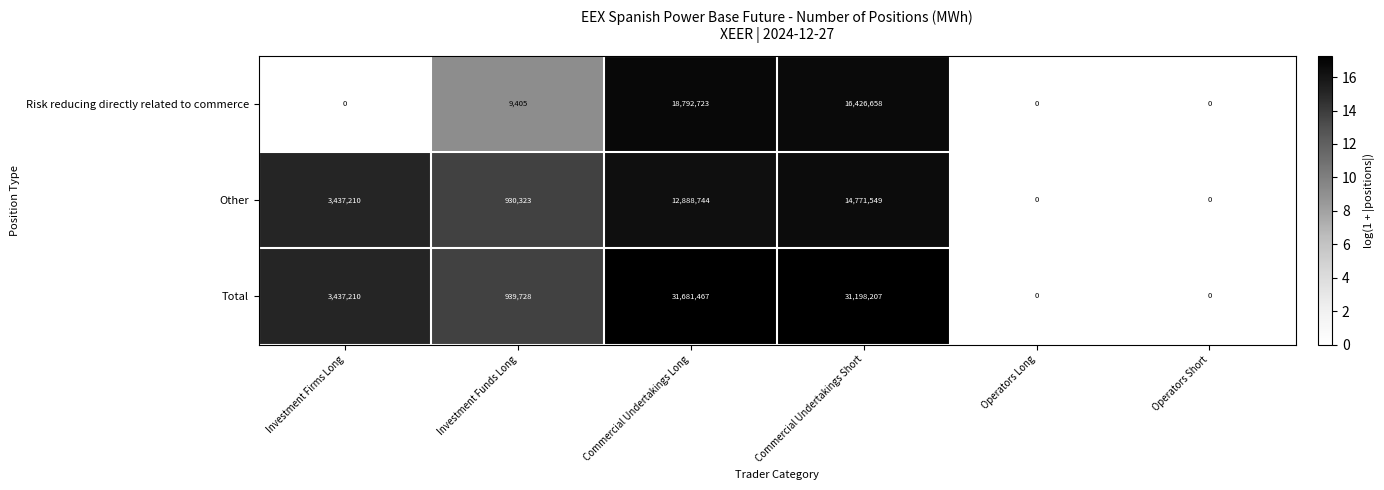

At which category is the sum across all series the highest?

Commercial Undertakings Long